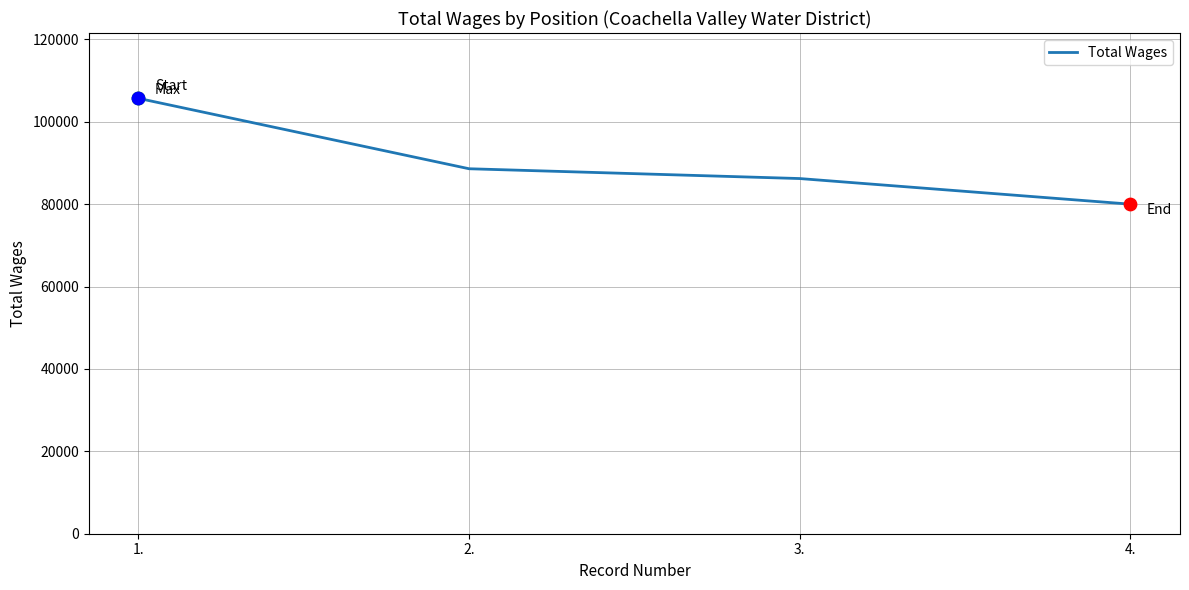

What is the ratio of the value at 2. to the value at 3.?

1.0